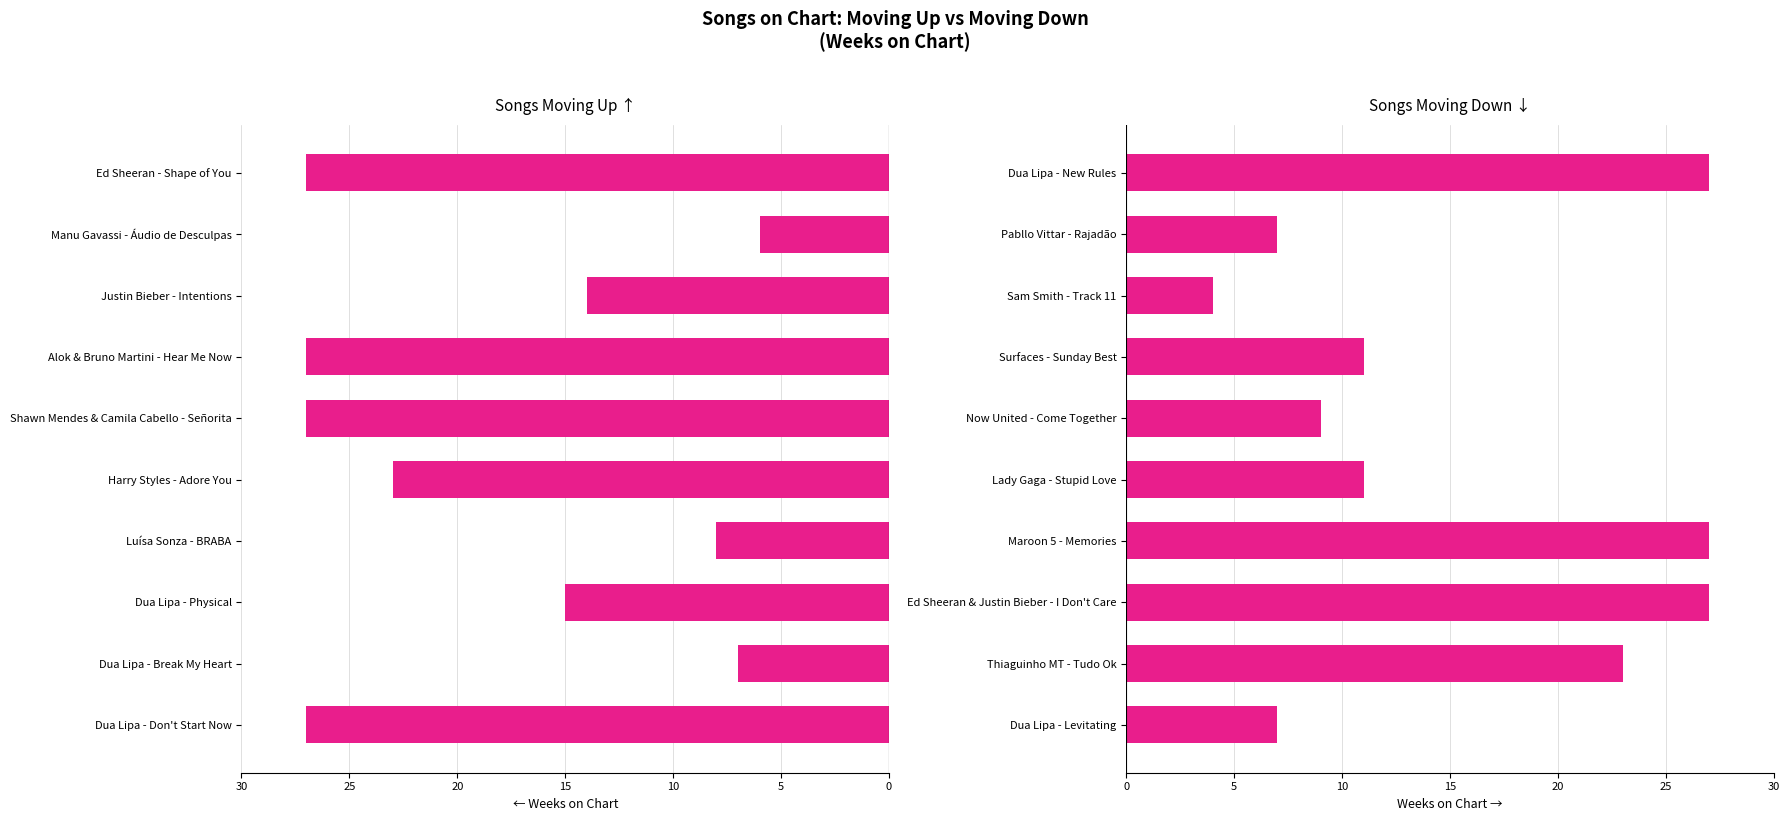

Between Luísa Sonza - BRABA and Dua Lipa - Break My Heart, which is larger?

Dua Lipa - Break My Heart